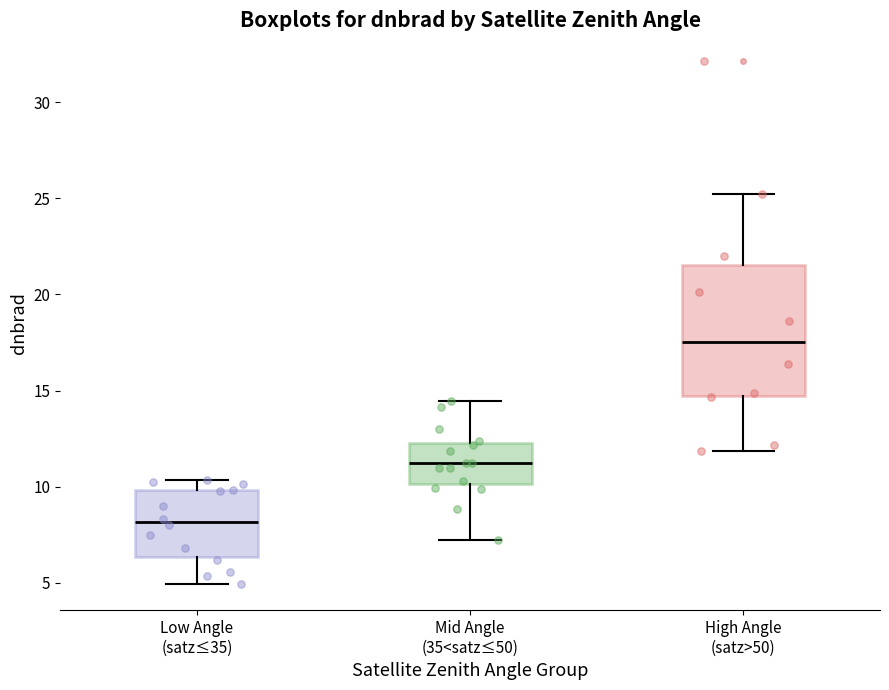

Which box's median line is the lowest?

Low Angle (satz≤35)